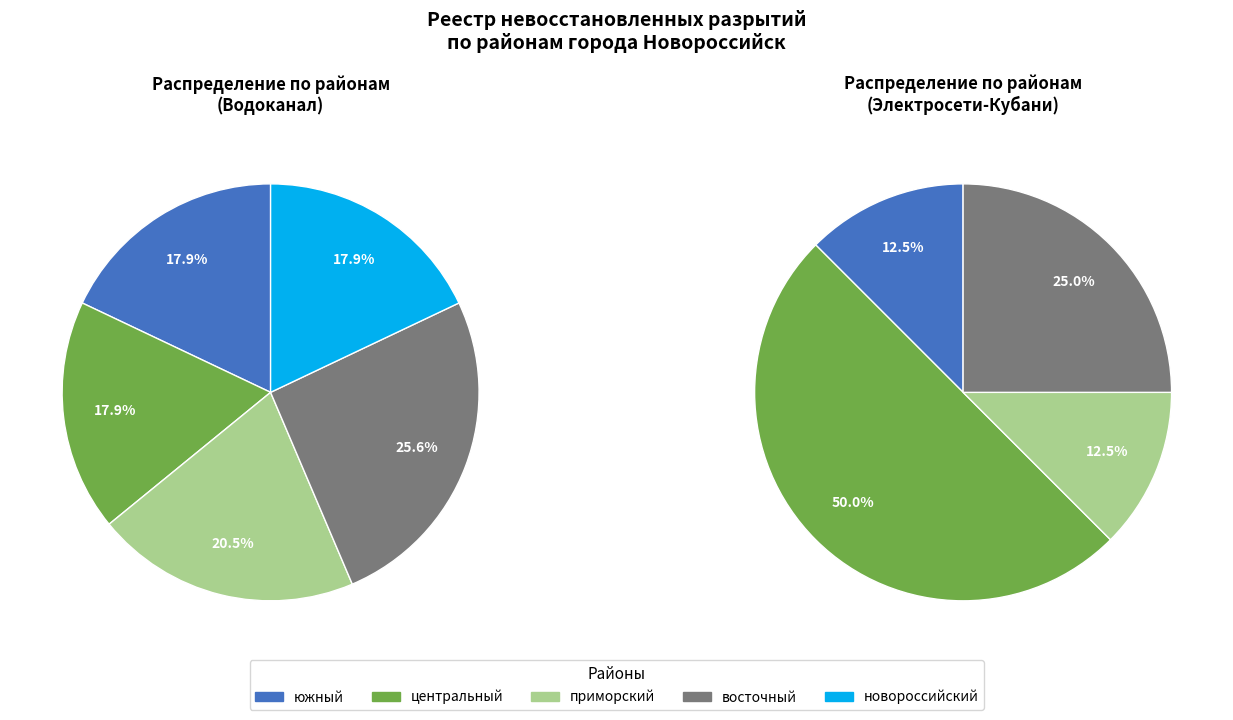

What is the ratio of the value at центральный to the value at приморский?

0.9